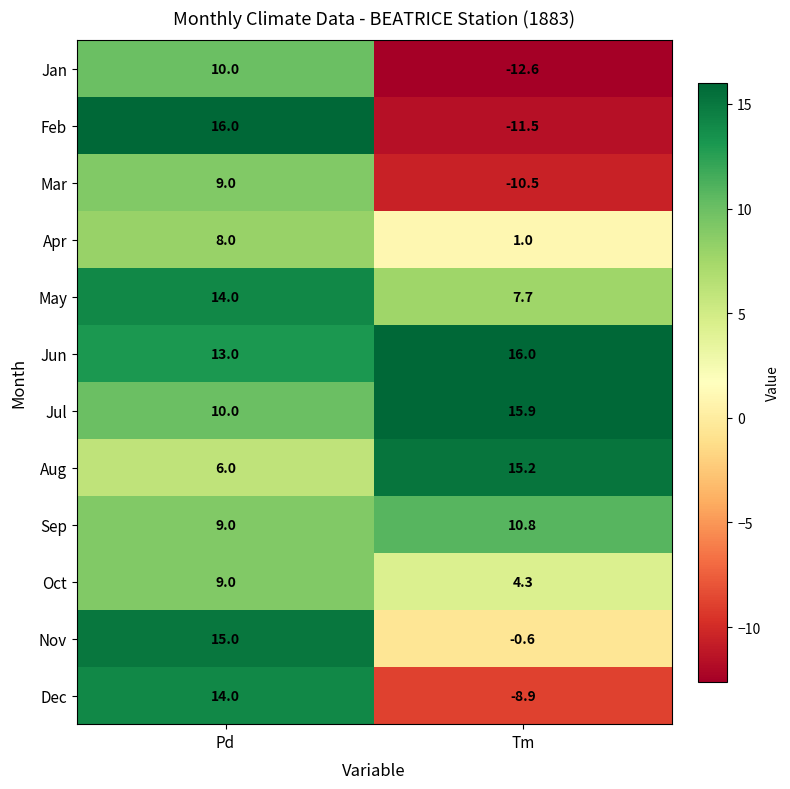

Reading left to right, extract all data points from this chart.

Jan: Pd=10.0	Tm=-12.6
Feb: Pd=16.0	Tm=-11.5
Mar: Pd=9.0	Tm=-10.5
Apr: Pd=8.0	Tm=1.0
May: Pd=14.0	Tm=7.7
Jun: Pd=13.0	Tm=16.0
Jul: Pd=10.0	Tm=15.9
Aug: Pd=6.0	Tm=15.2
Sep: Pd=9.0	Tm=10.8
Oct: Pd=9.0	Tm=4.3
Nov: Pd=15.0	Tm=-0.6
Dec: Pd=14.0	Tm=-8.9